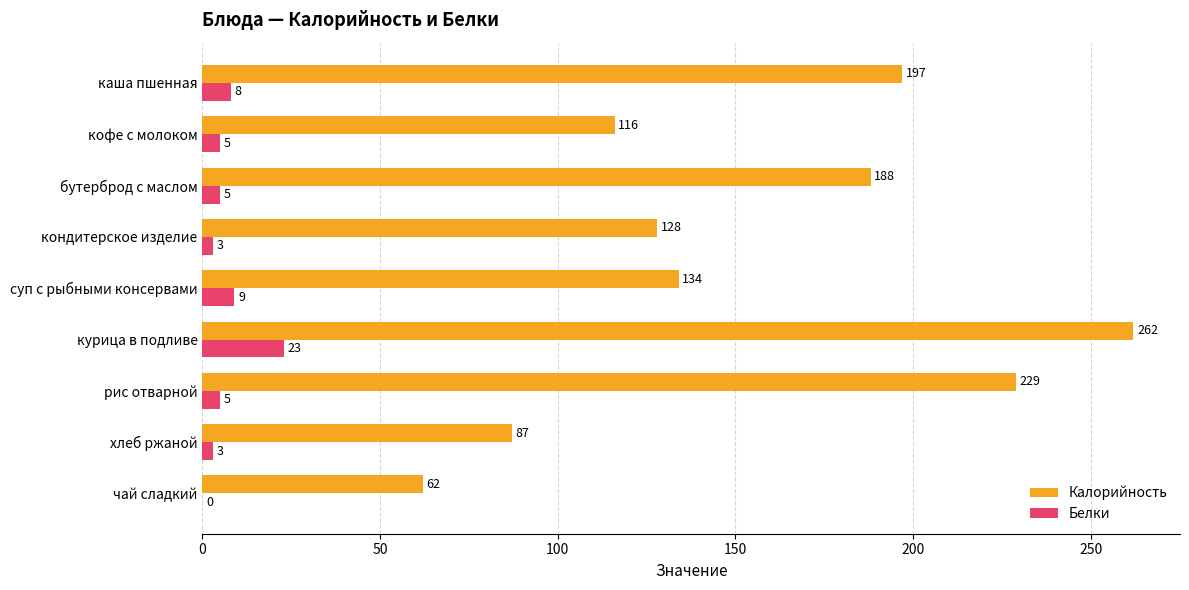

What is the maximum value shown in the chart?

262